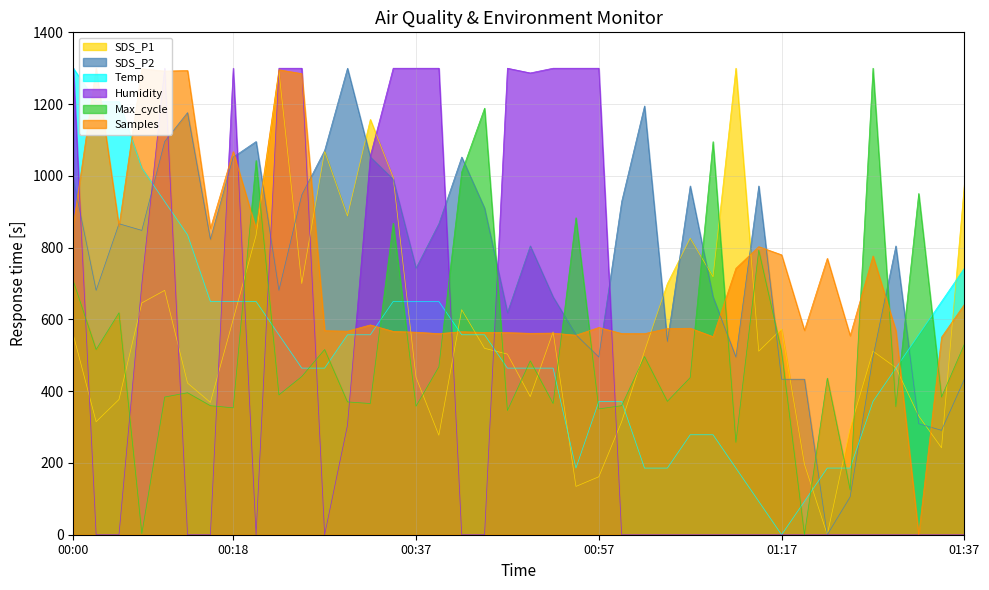

Rank the categories by SDS_P2 value from highest to lowest.

00:30, 01:02, 00:13, 00:10, 00:20, 00:28, 00:18, 00:32, 00:42, 00:00, 00:35, 01:07, 01:14, 00:25, 01:00, 00:45, 00:05, 00:40, 00:08, 00:15, 00:50, 01:29, 00:37, 00:03, 00:23, 00:52, 01:09, 00:47, 00:55, 01:05, 00:57, 01:12, 01:27, 01:17, 01:19, 01:37, 01:32, 01:34, 01:24, 01:22